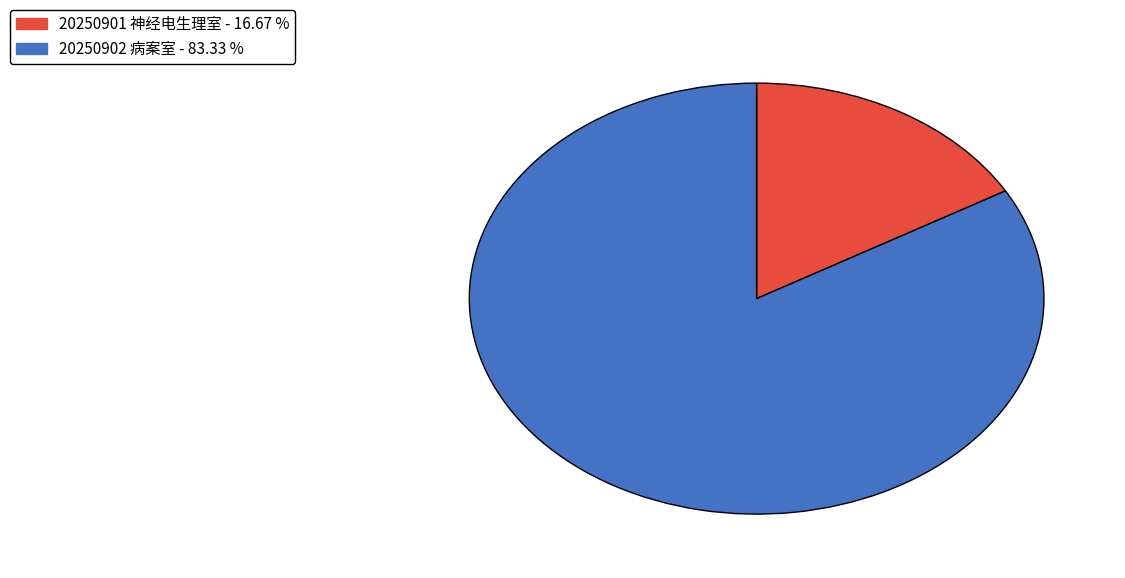

Rank the categories by value from highest to lowest.

20250902 病案室, 20250901 神经电生理室